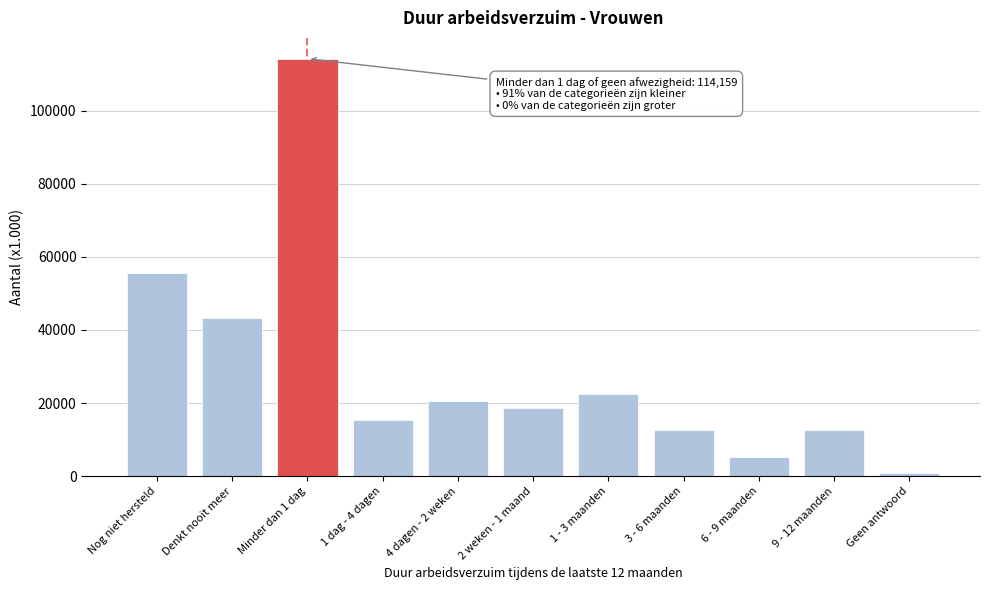

Which label corresponds to the smallest value in the chart?

Geen antwoord